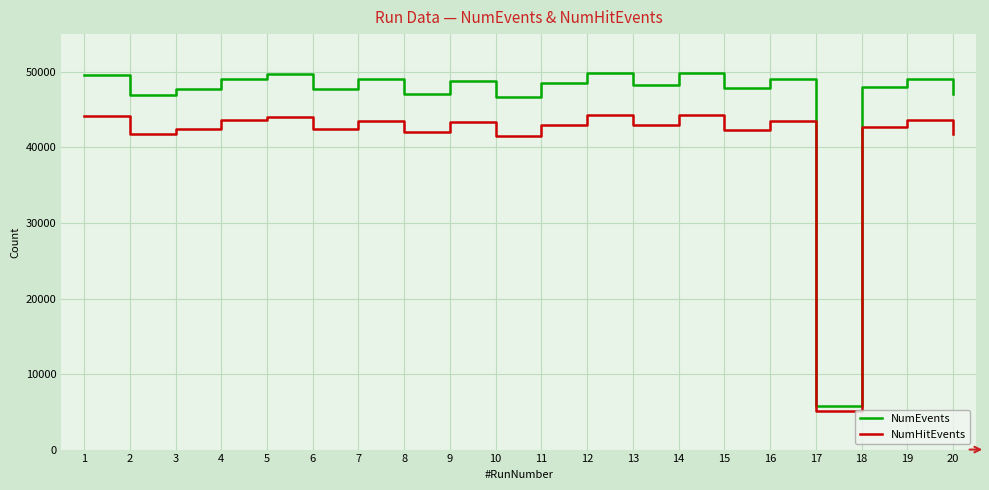

What is the difference between the NumEvents values at 10 and 15?

1177